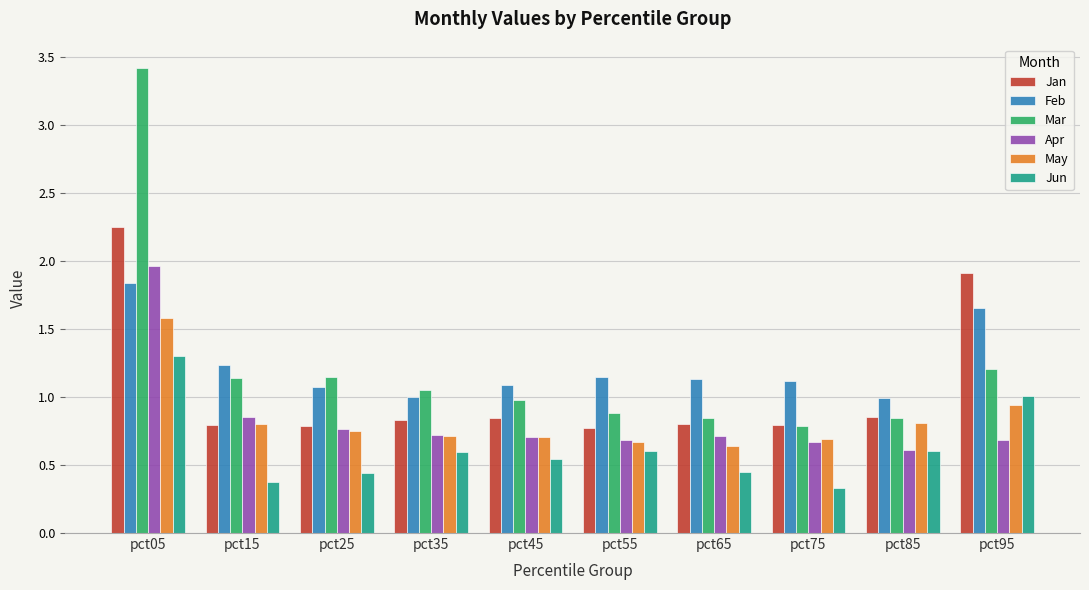

Which series has the widest spread of values?

Mar